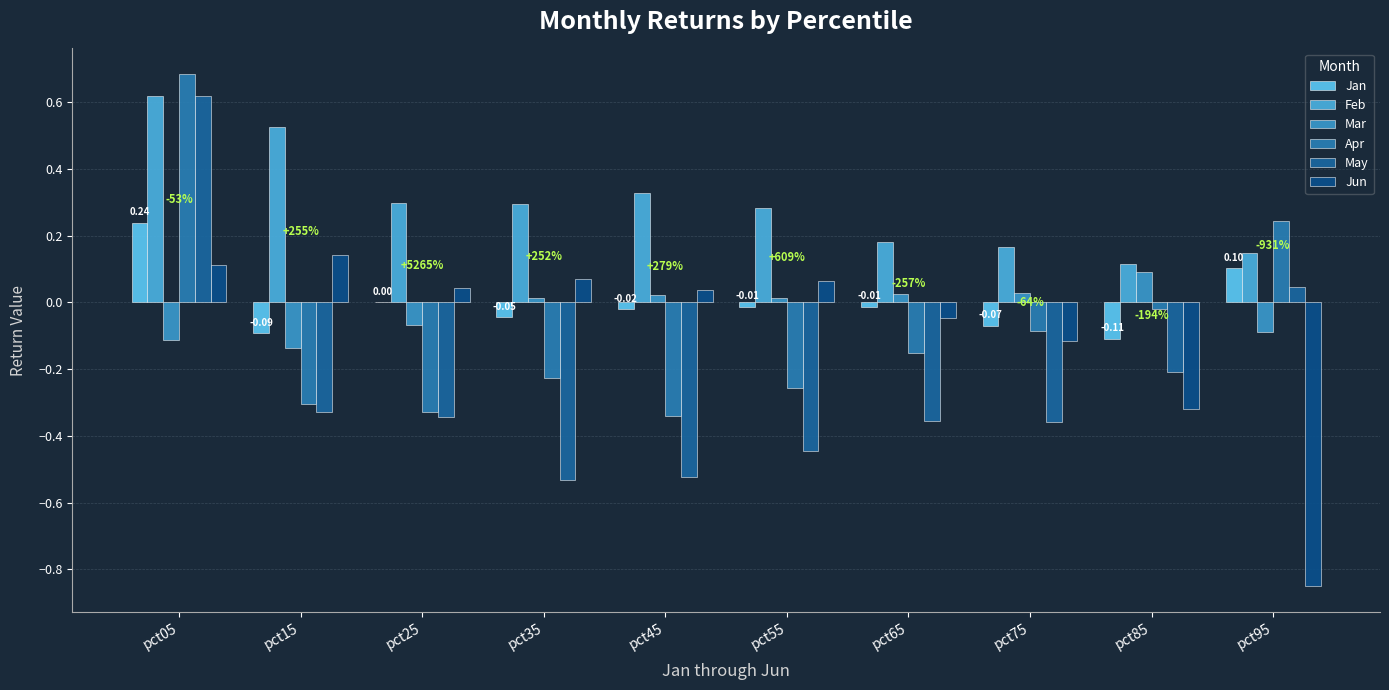

Where is Jun nearest to the value 0?

pct45